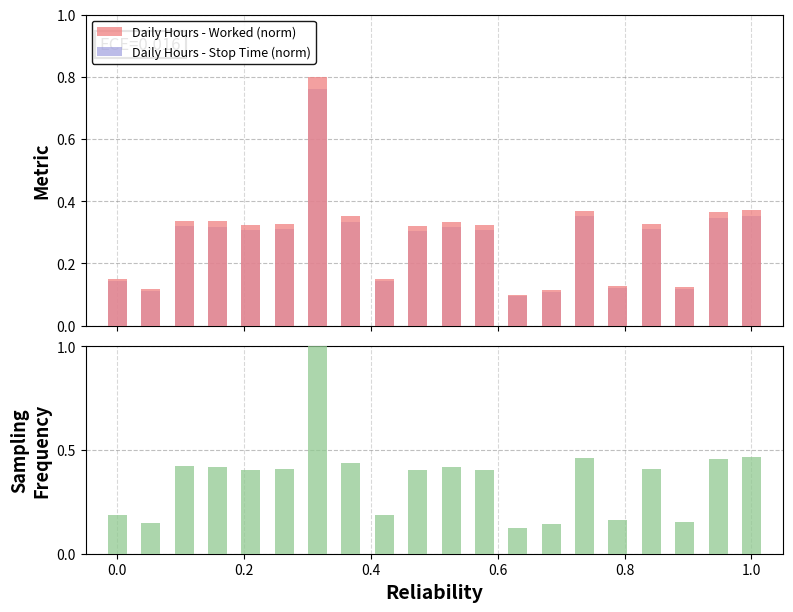

True or false: Daily Hours - Worked (norm) has a value of 0.2 at 17.

False